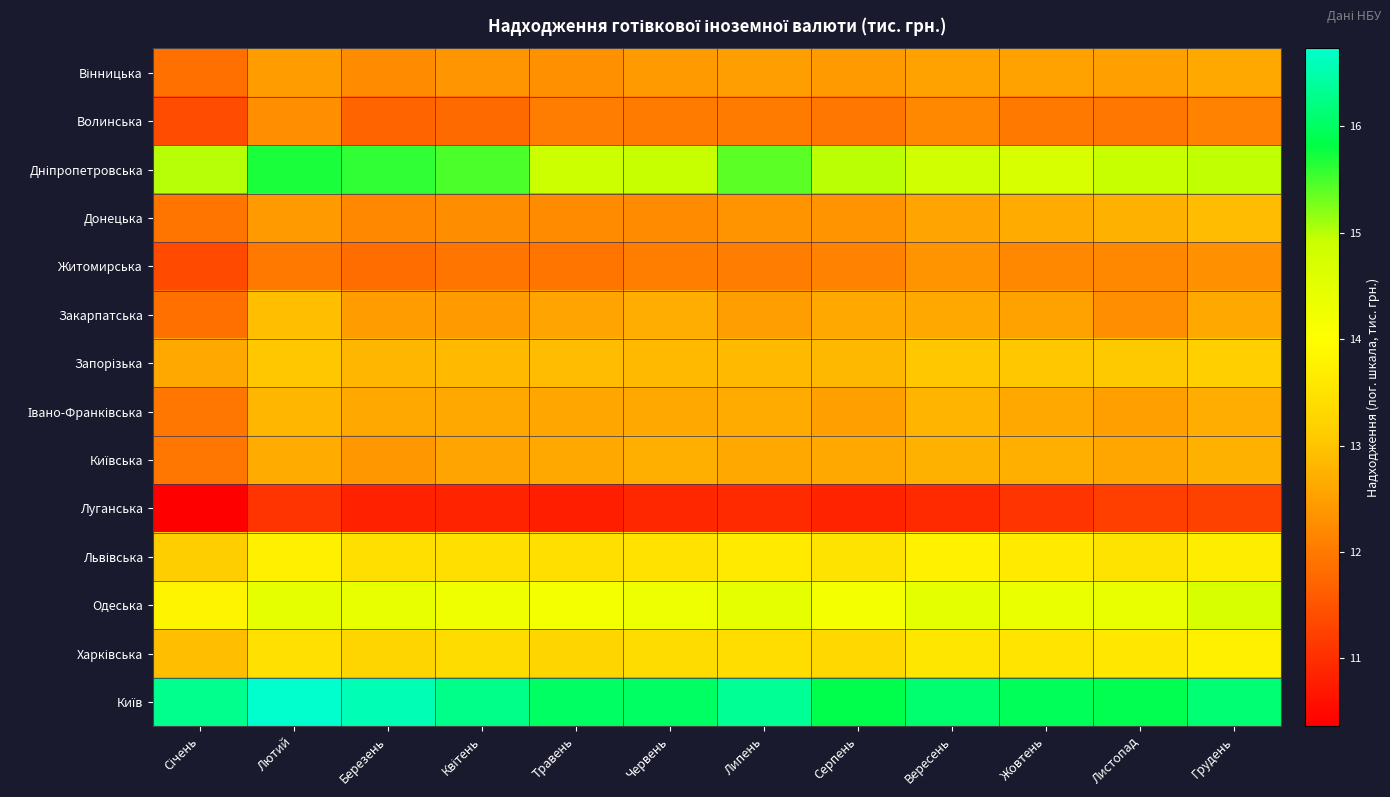

At which category is the sum across all series the highest?

Лютий